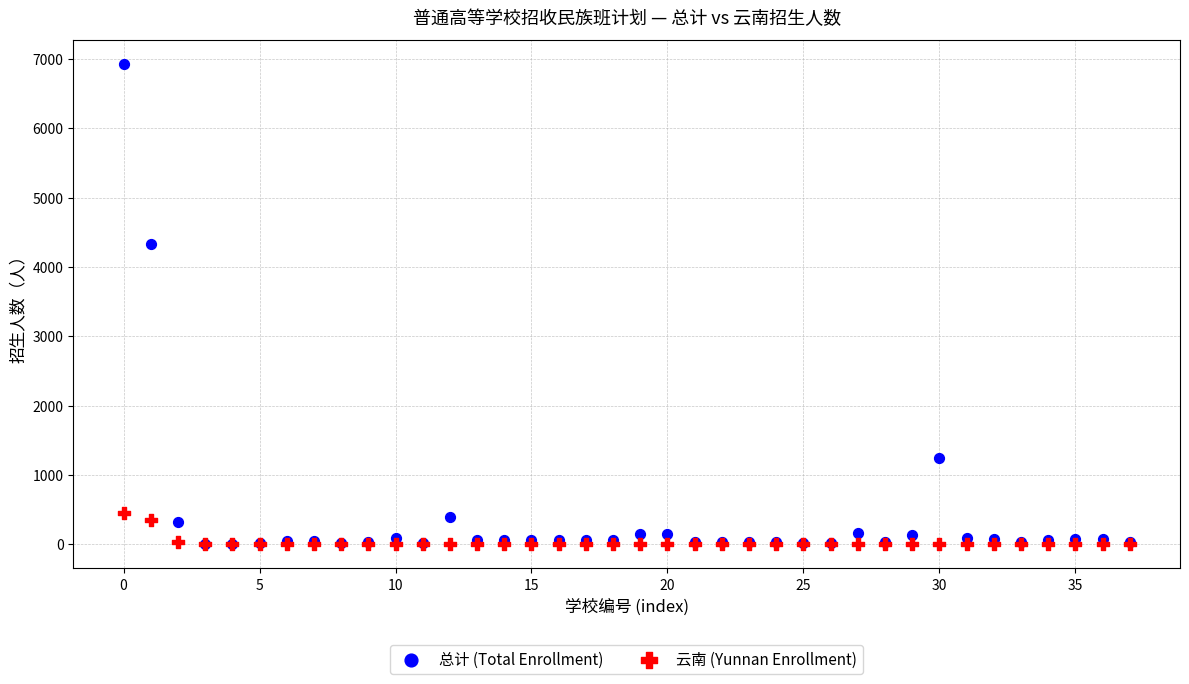

What are all the series names shown in the legend?

总计 (Total Enrollment), 云南 (Yunnan Enrollment)